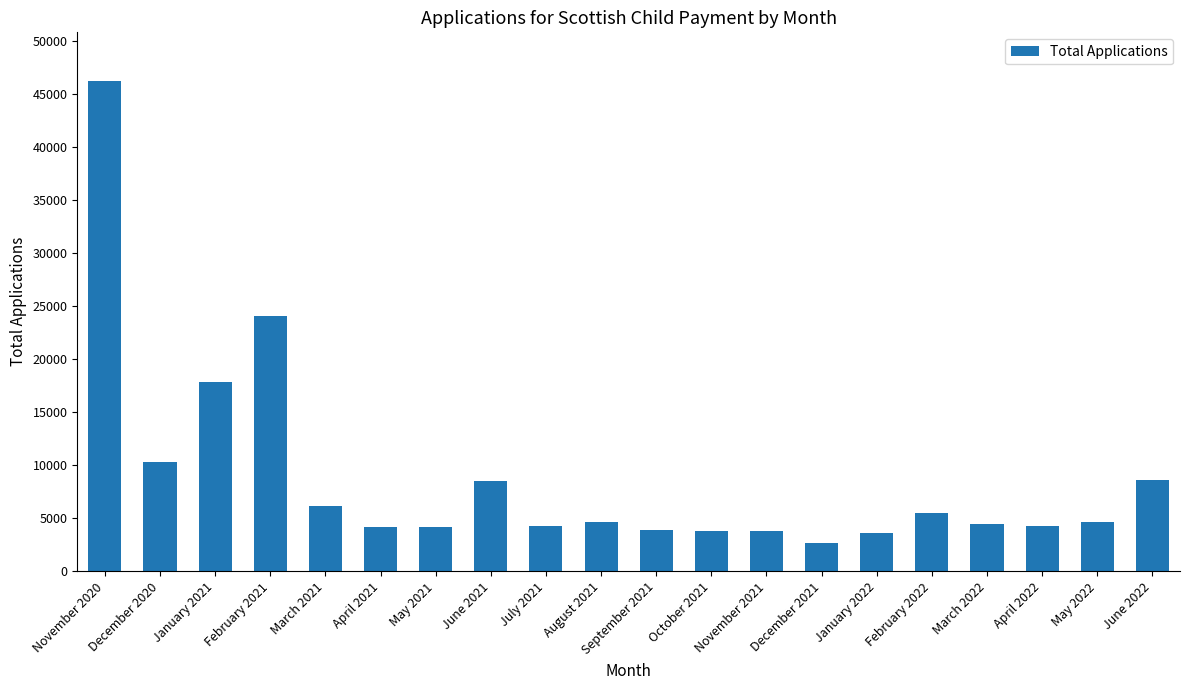

What is the greatest value displayed?

46170